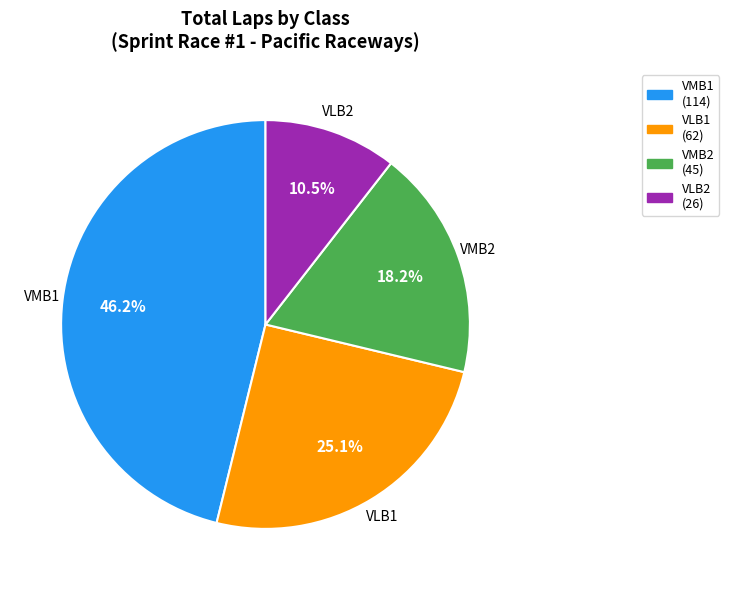

To the nearest percent, what percentage of the pie is VMB2?

18%